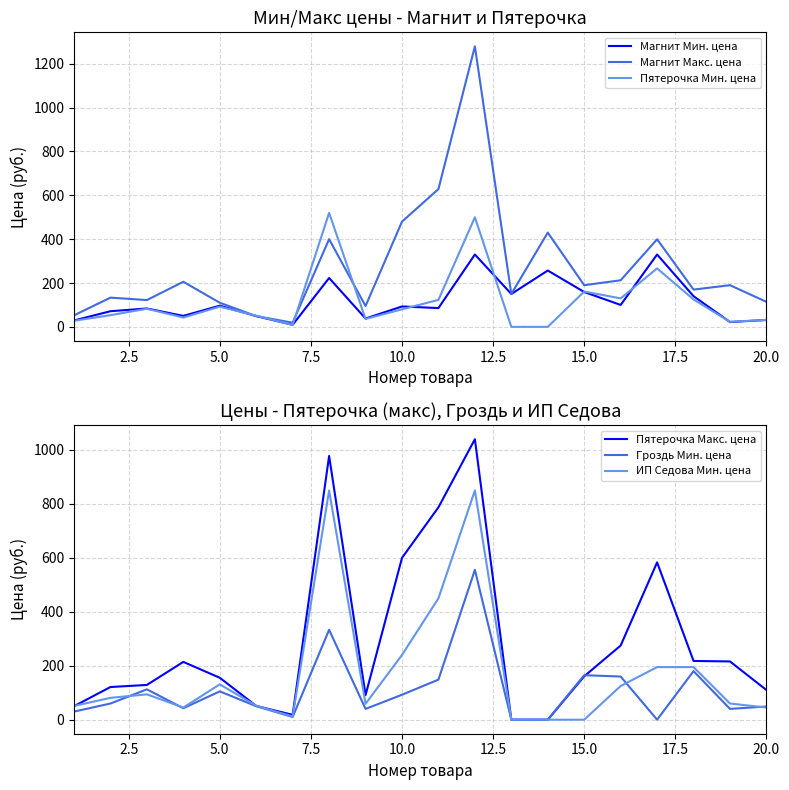

How many values in the Пятерочка Мин. цена series are below 80?

10